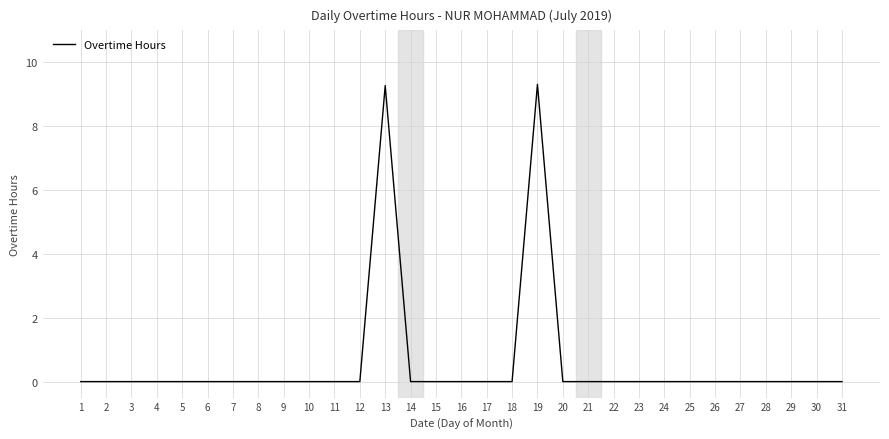

True or false: the data shows -3.6 at 24.

False